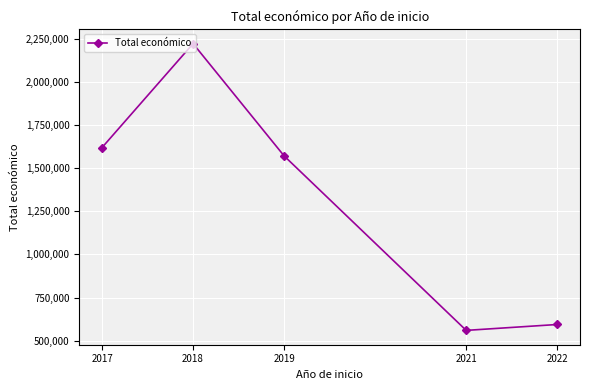

Which has a higher value, 2022 or 2018?

2018